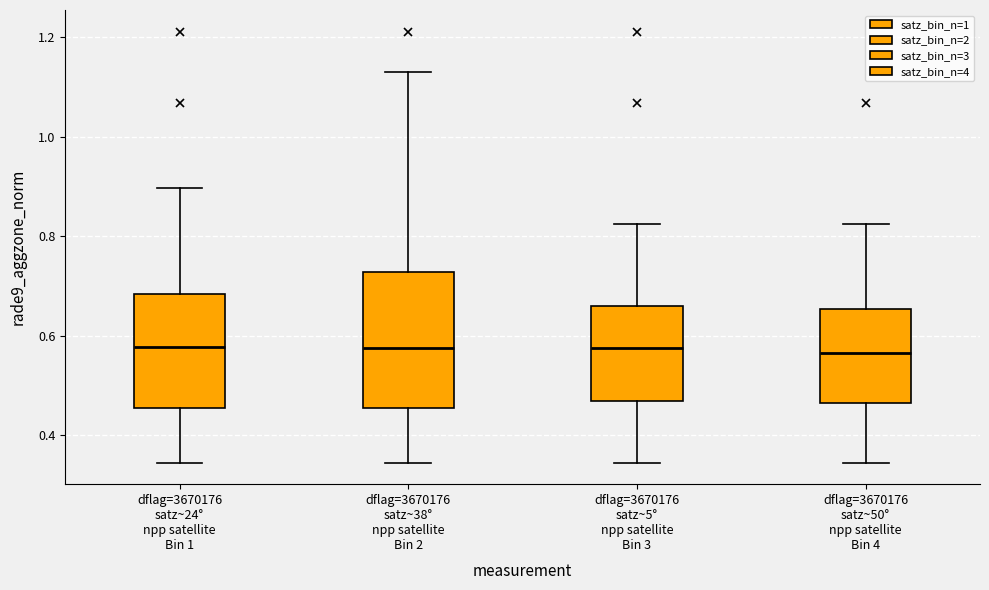

Which box is the tallest, from its lower edge to its upper edge?

dflag=3670176 satz~38° npp satellite Bin 2